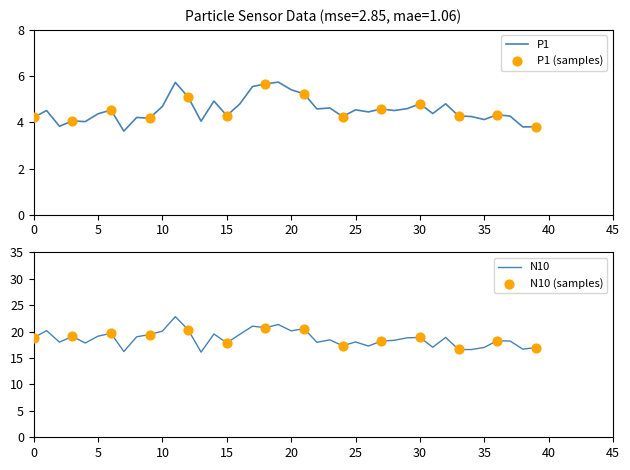

Which series contains the highest Y value?

N10